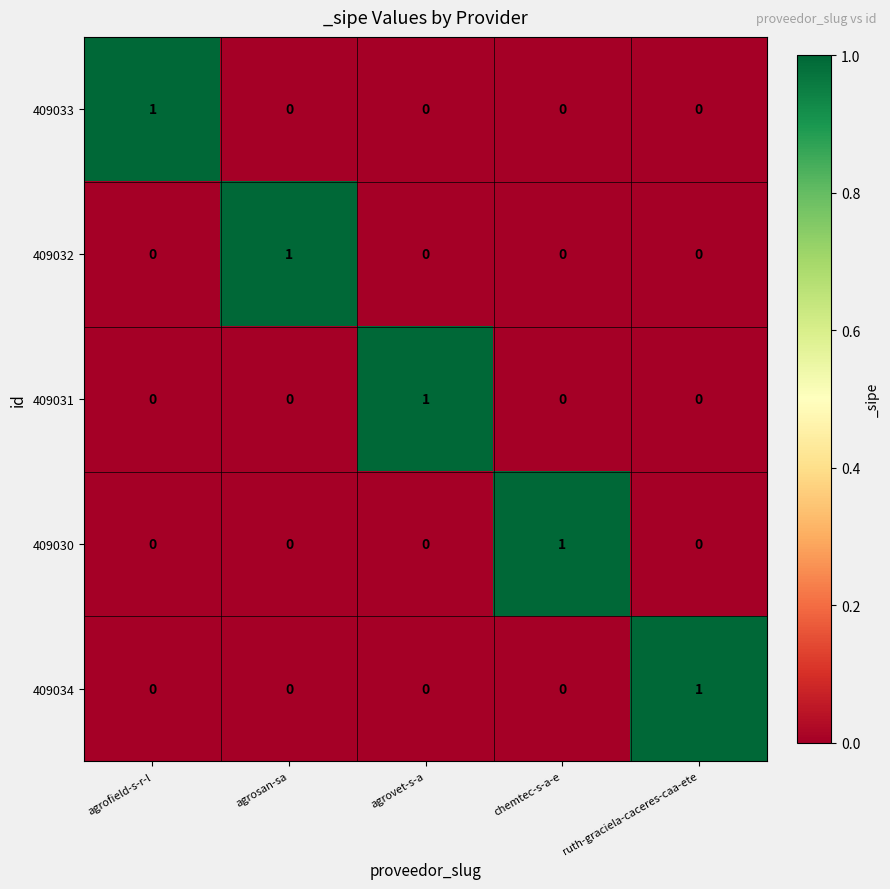

The value of 409034 at chemtec-s-a-e is 0. True or false?

True